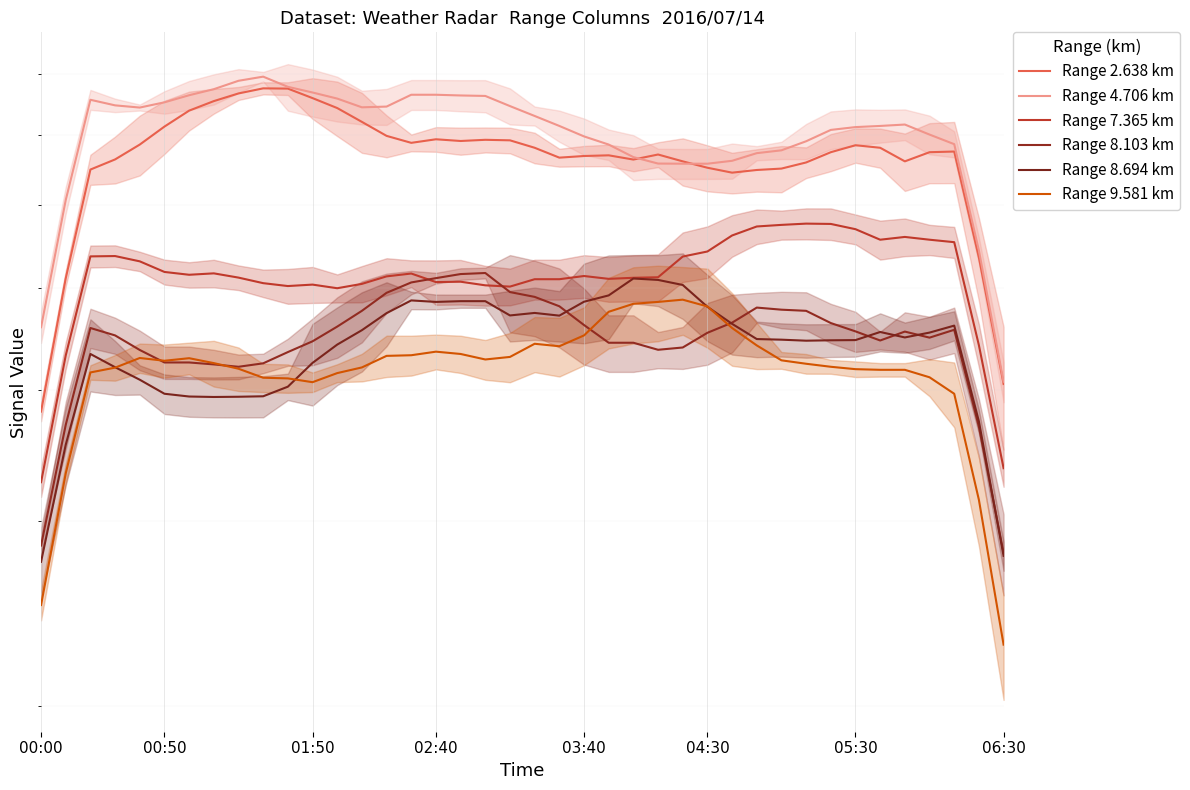

True or false: Range 8.694 km has a value of 48.5 at 02:40.

True